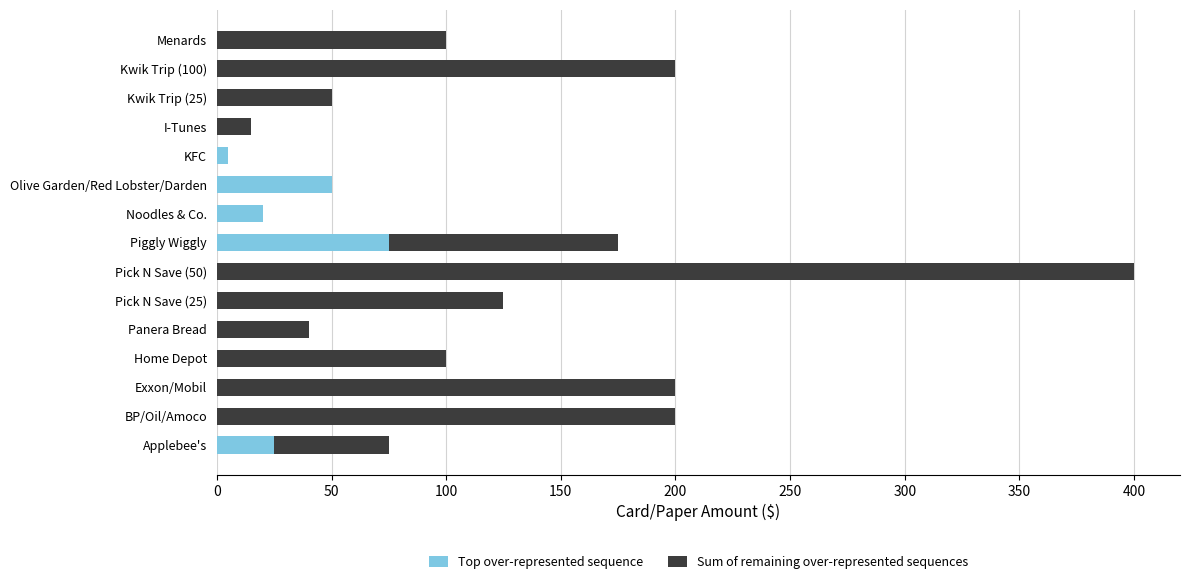

How many data points in Top over-represented sequence are above 0?

5